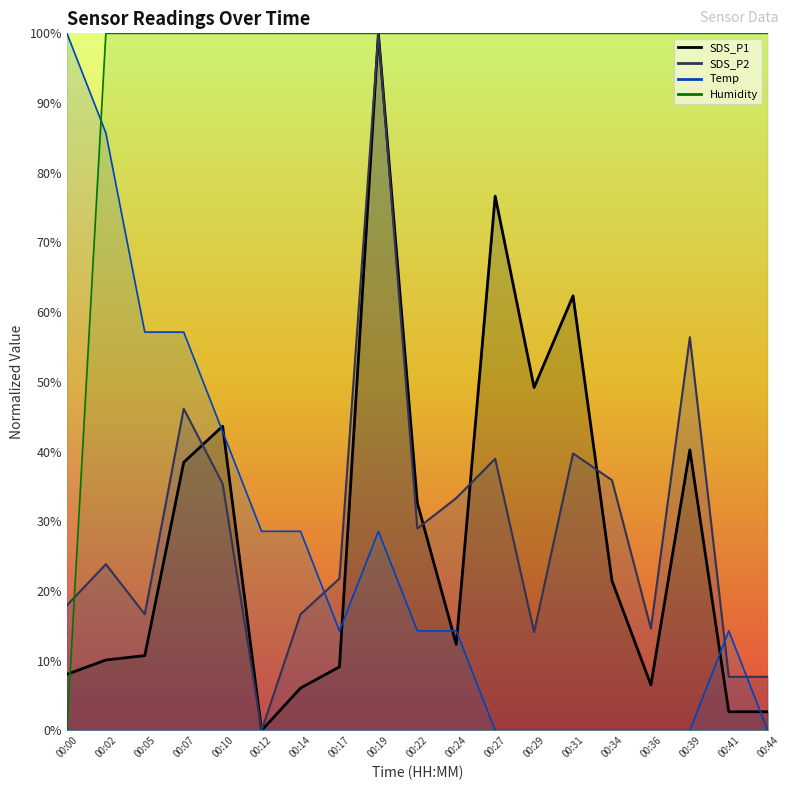

Where is SDS_P2 nearest to the value 50?

00:07